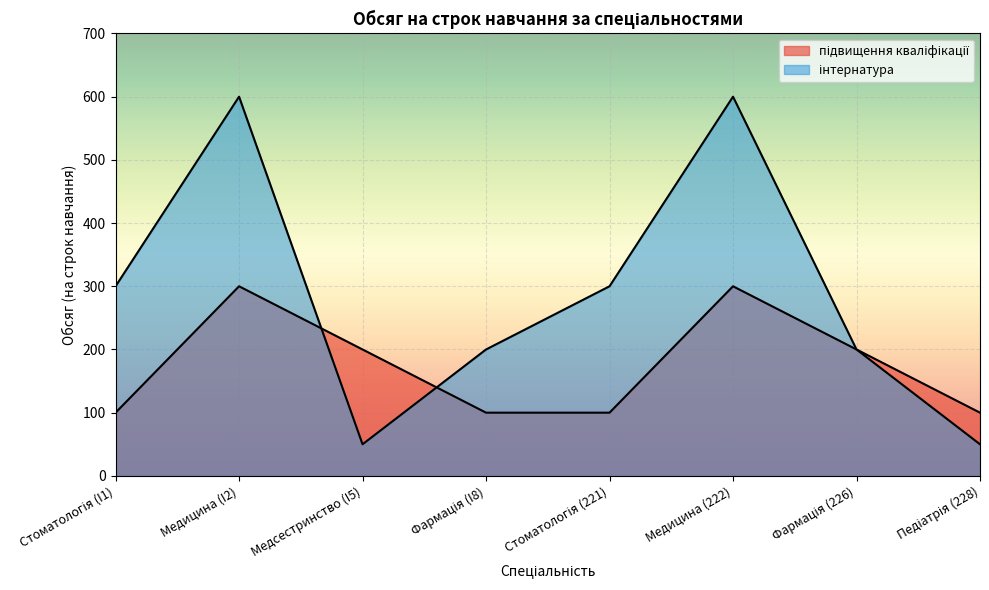

What is the spread (max minus min) of values at Педіатрія (228)?

50